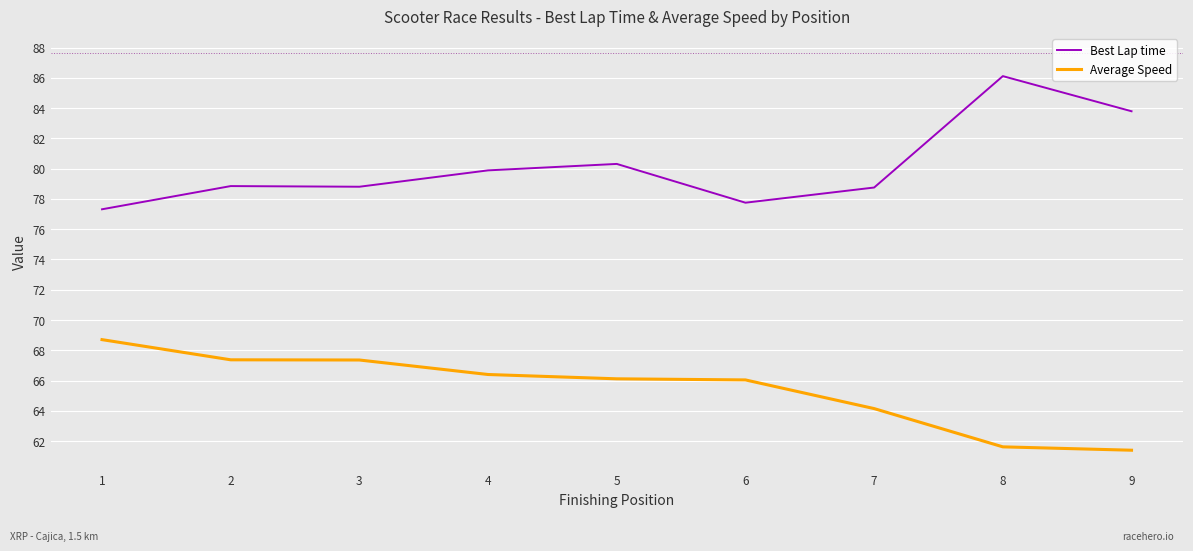

The value of Average Speed at 2 is 67.4. True or false?

True